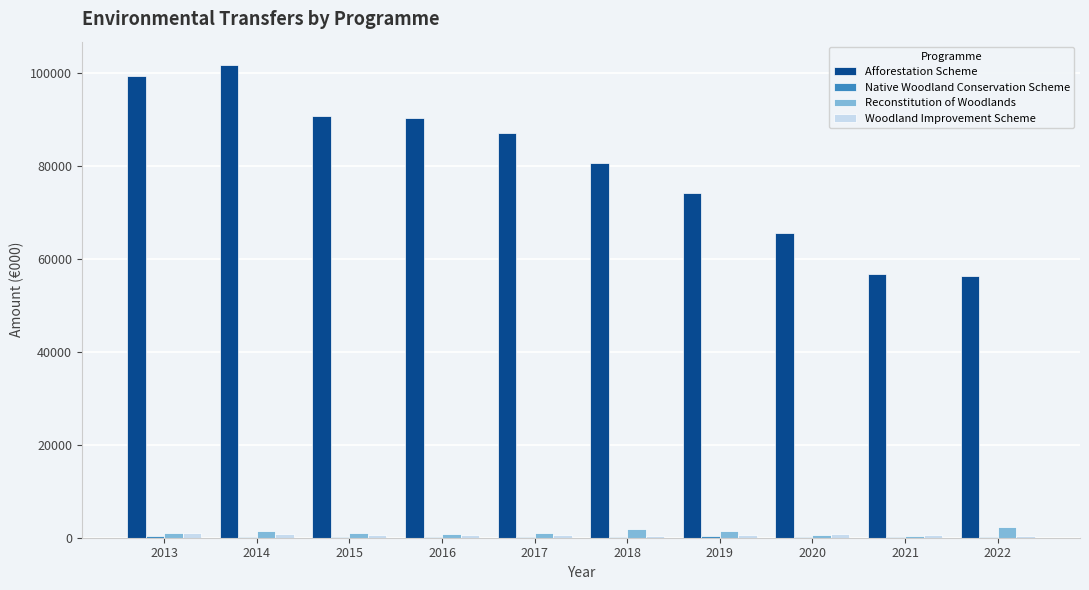

Is the value of Reconstitution of Woodlands at 2018 greater than the value of Afforestation Scheme at 2020?

No